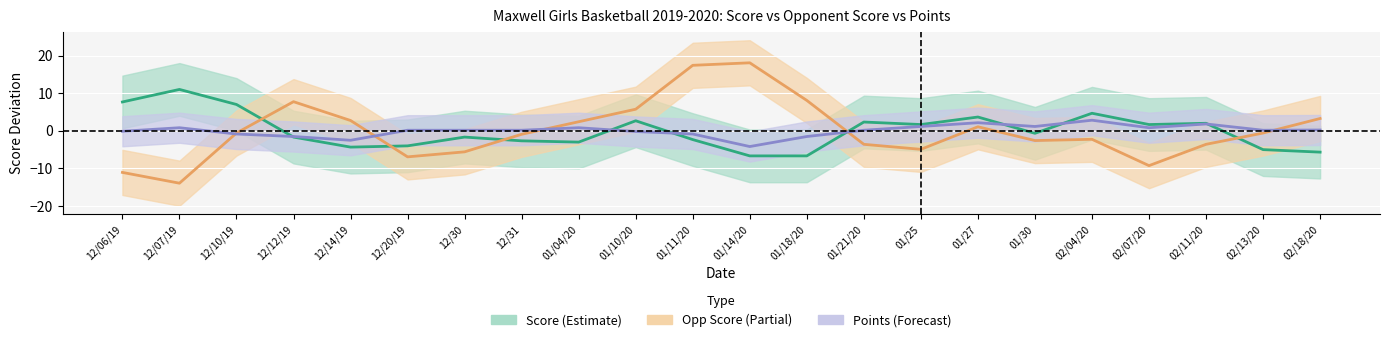

Which series ends up on top after the final intersection of Score (trend) and Opp Score (trend)?

Opp Score (trend)